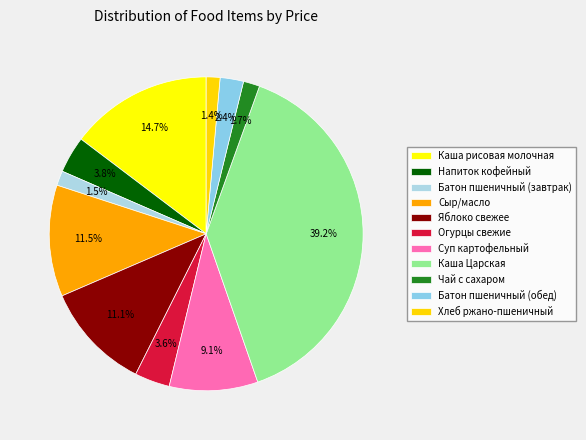

How many slices are in this pie chart?

11